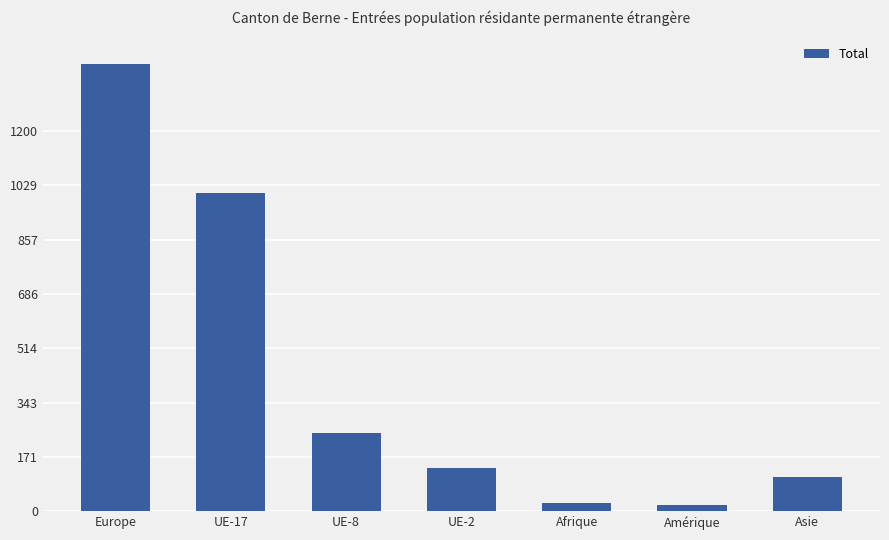

Where is the data nearest to the value 715?

UE-17